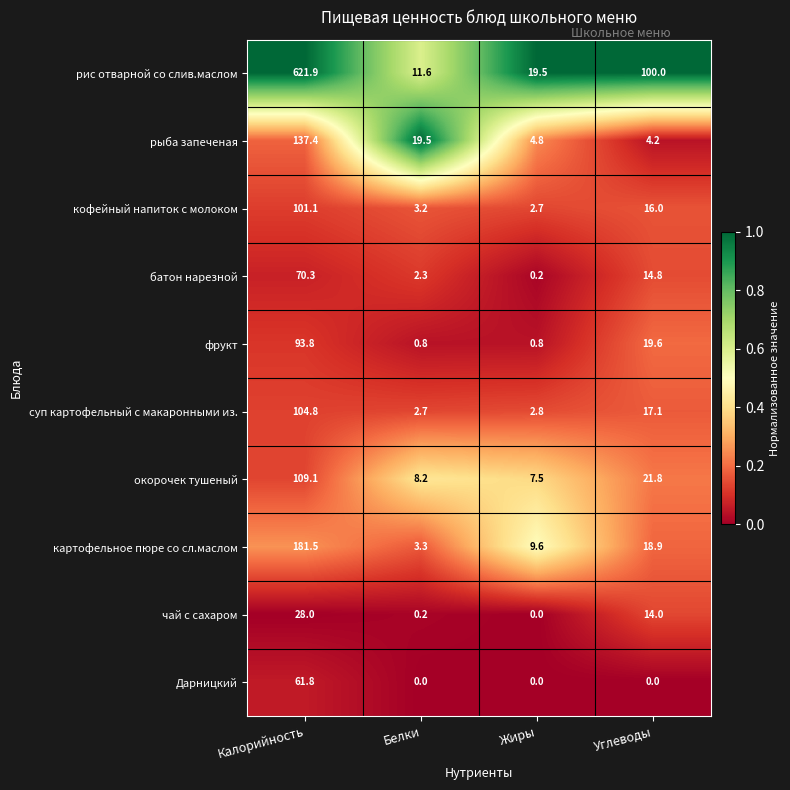

At how many categories does at least one series exceed 0?

4